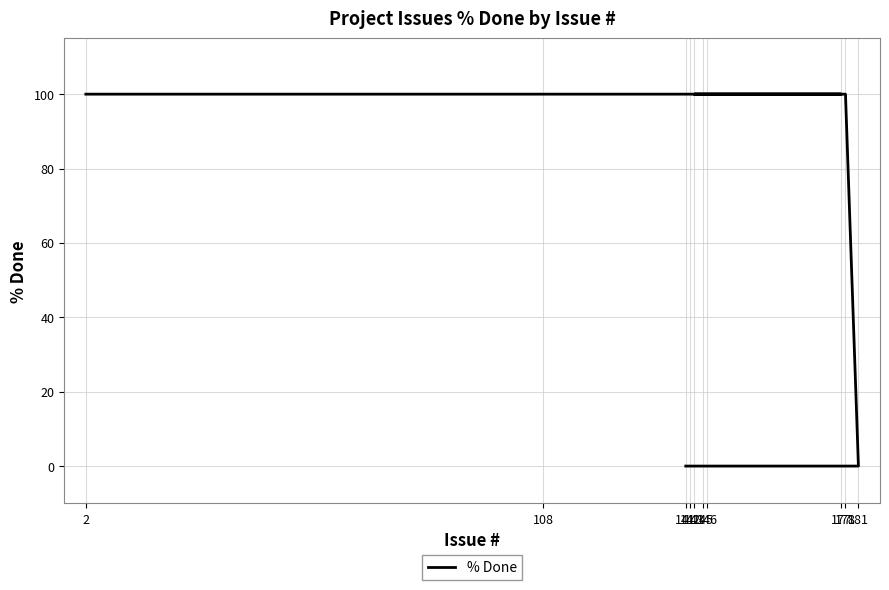

The value at 178 is 100. True or false?

True